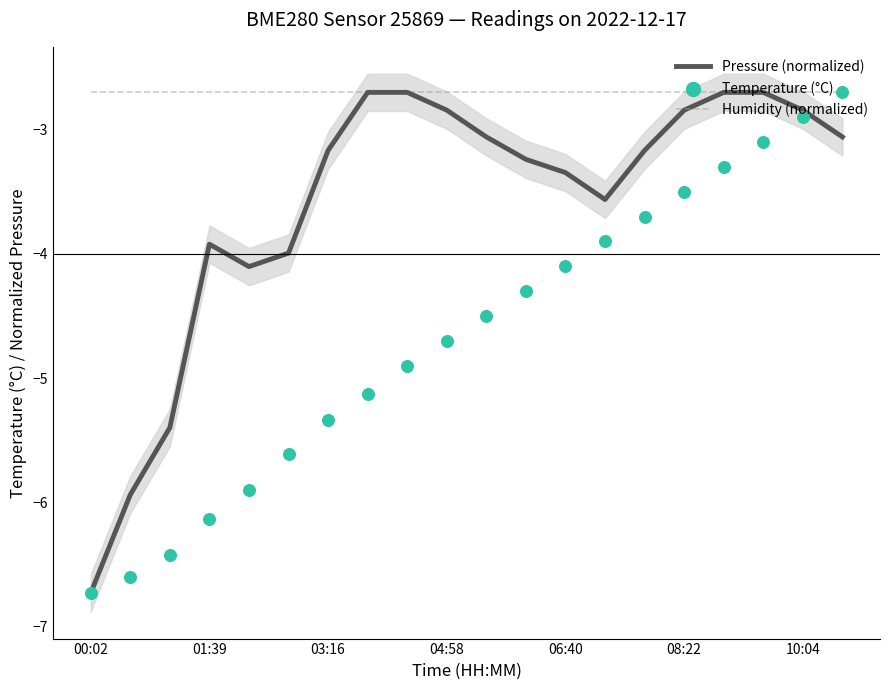

Which series contains the highest Y value?

Pressure (normalized)